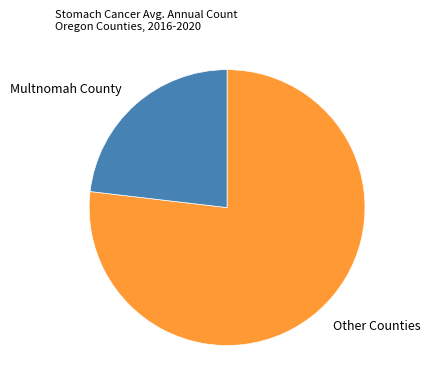

Between Other Counties and Multnomah County, which is larger?

Other Counties